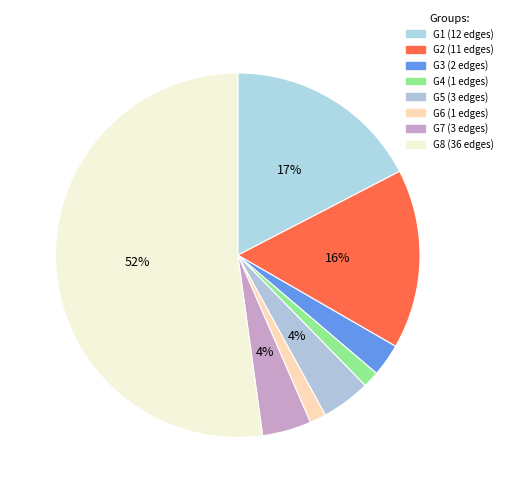

Count the number of slices in the pie.

8